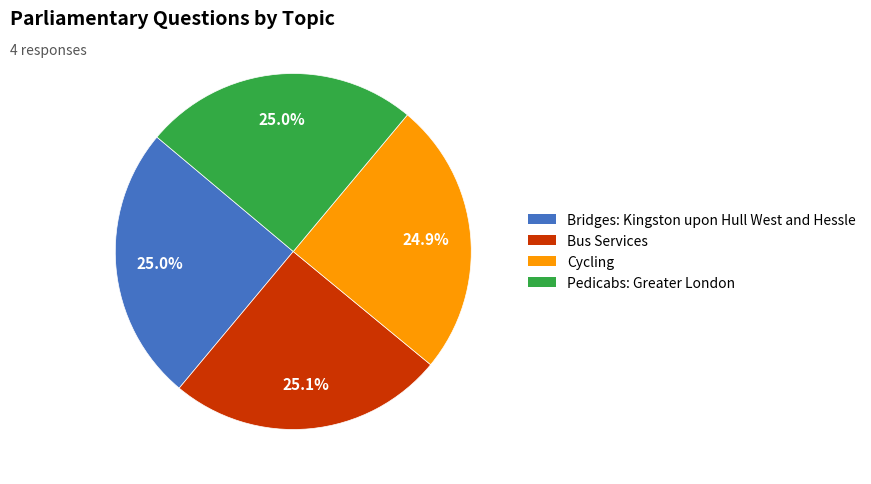

To the nearest percent, what percentage of the pie is Cycling?

25%